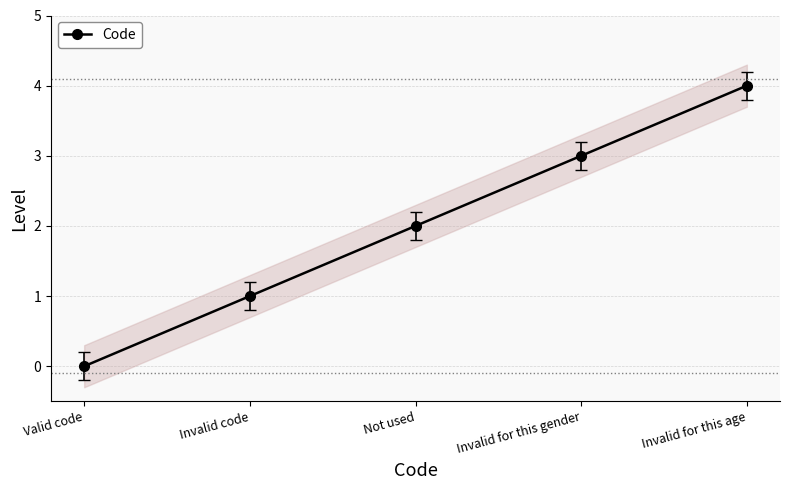

How many data points are above 2?

2